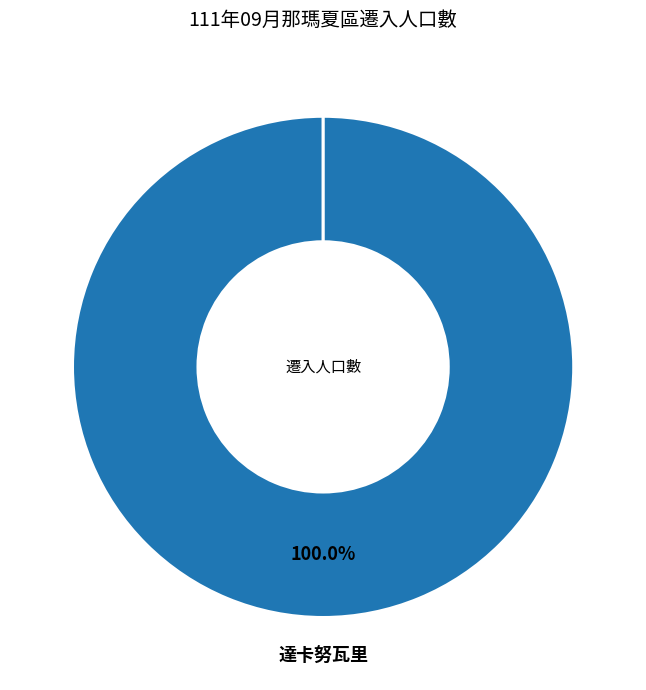

Which slice is the largest?

達卡努瓦里